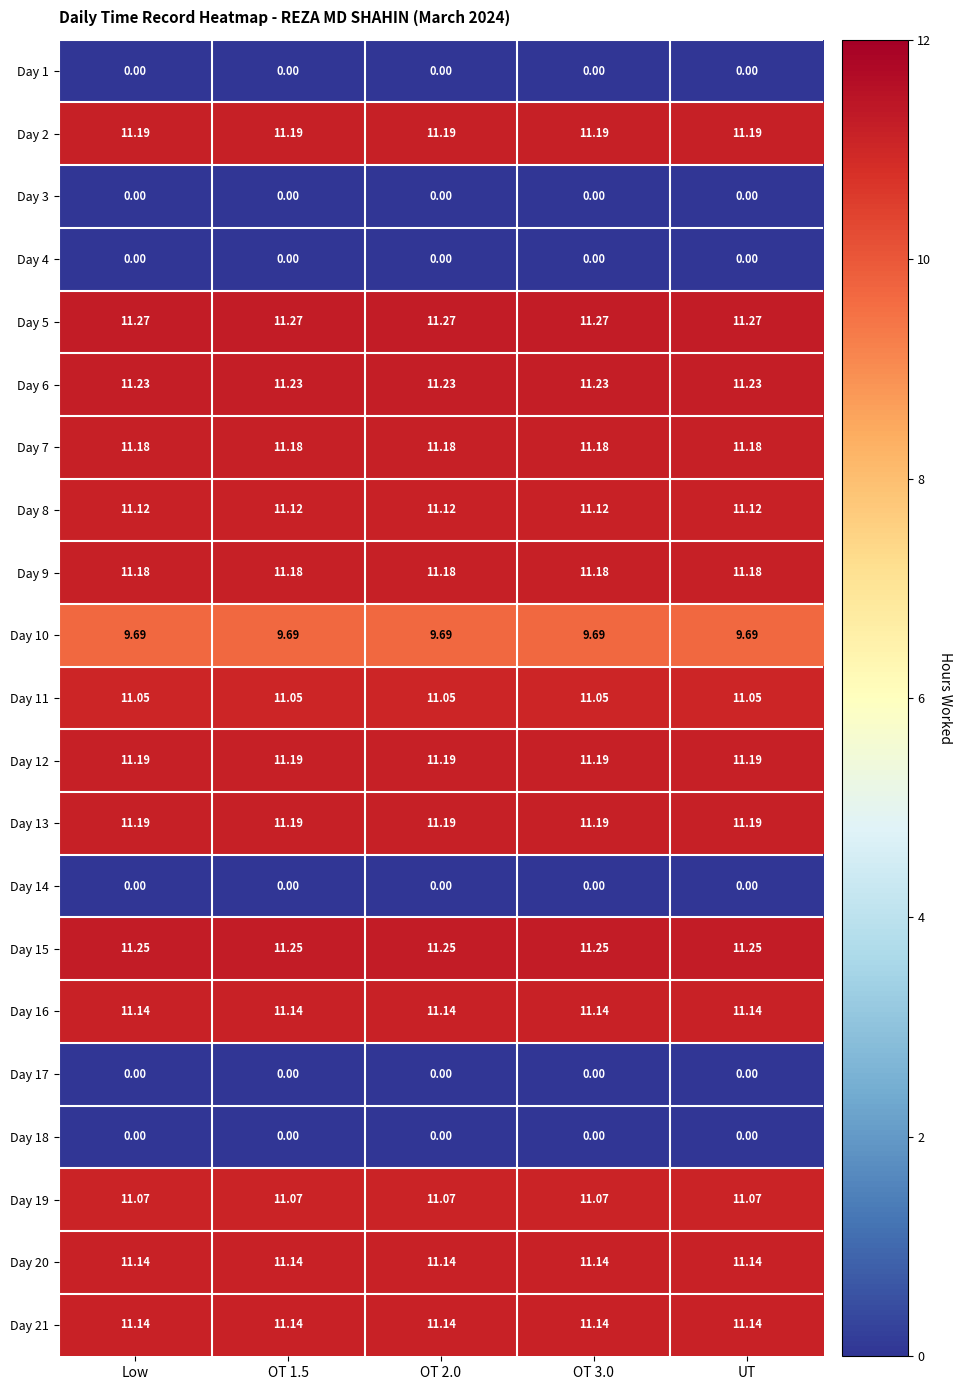

Between OT 1.5 and Low, which is larger?

OT 1.5